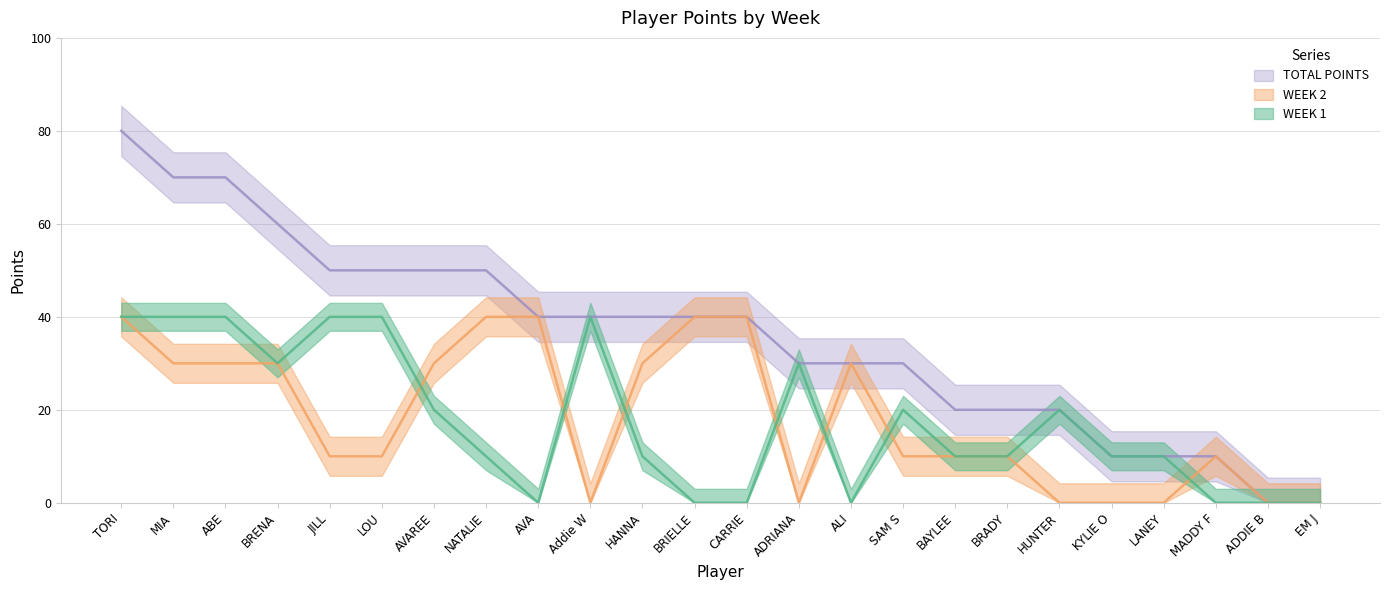

Is it true that WEEK 1 equals 0 at MADDY F?

True